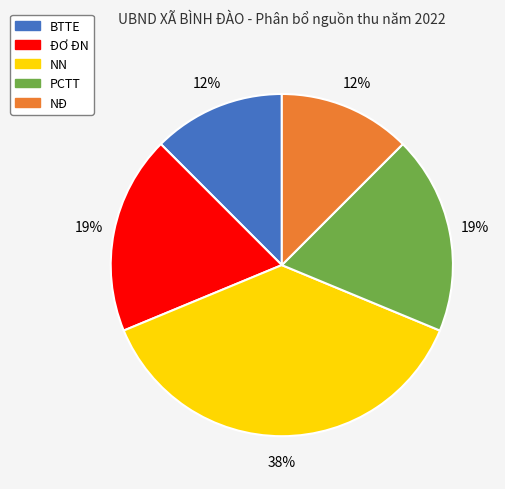

What is the largest slice in the pie chart?

NN